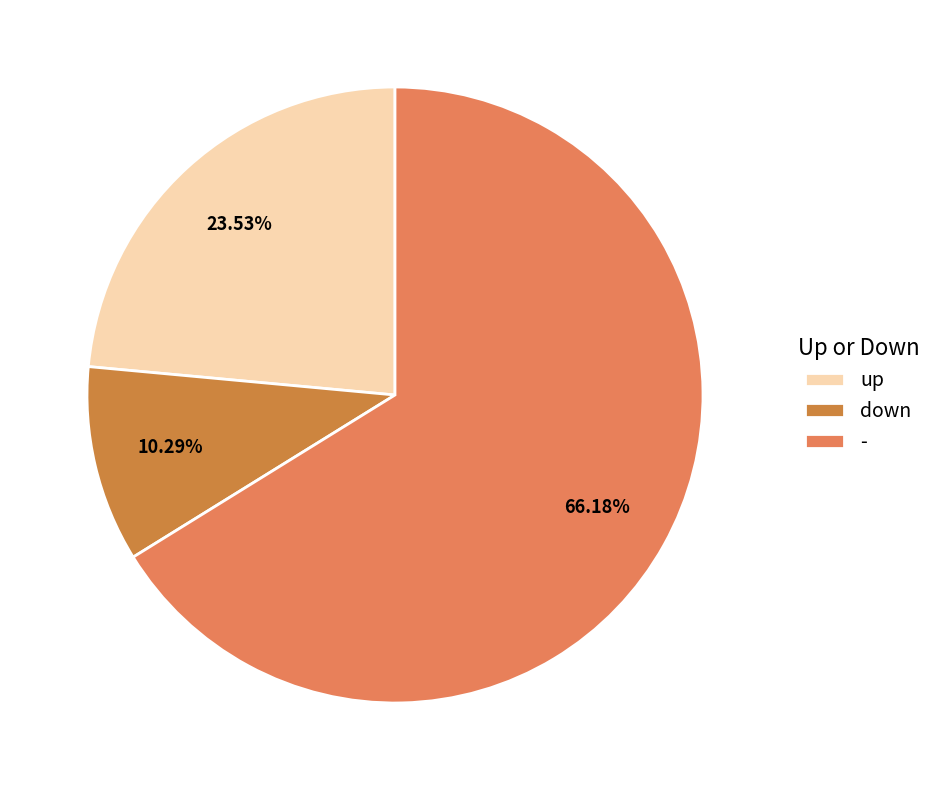

What is the change in value from down to -?

+38